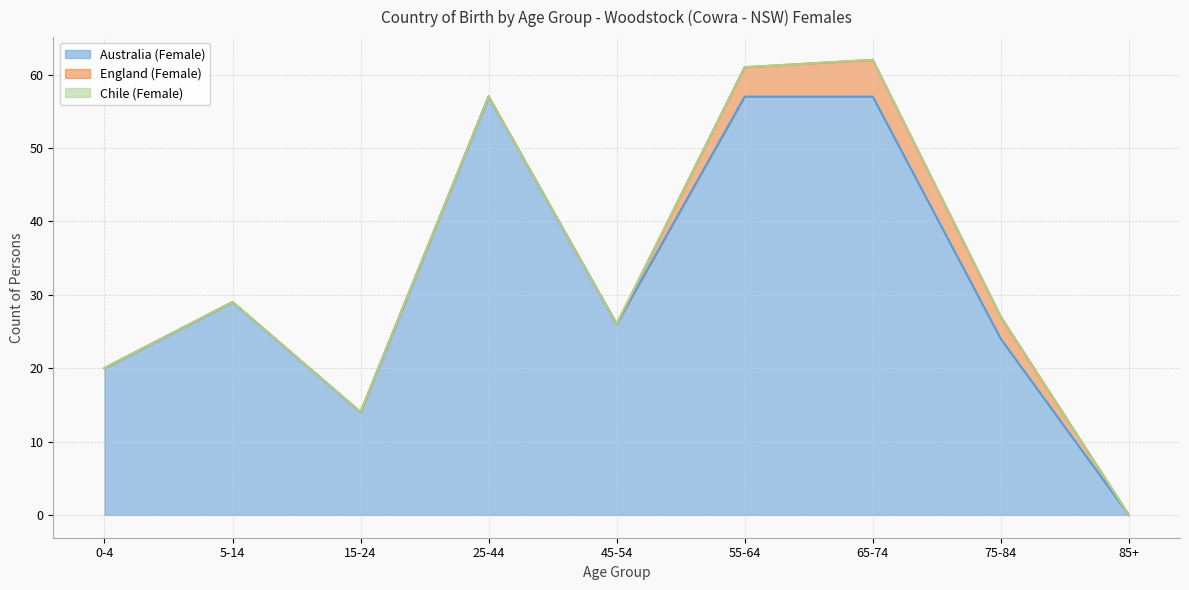

Rank the series at 0-4 from highest to lowest value.

Australia (Female), England (Female), Chile (Female)